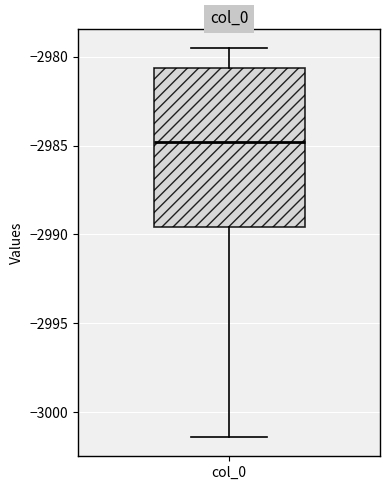

Read this box plot against the y-axis: the position of the median line, the range covered by the box, and the ends of both whiskers. The values are not printed on the chart, so give them approximately, as read against the axis.

median -2985.0, box -2989.5 to -2980.5, whiskers -3001.5 to -2979.5